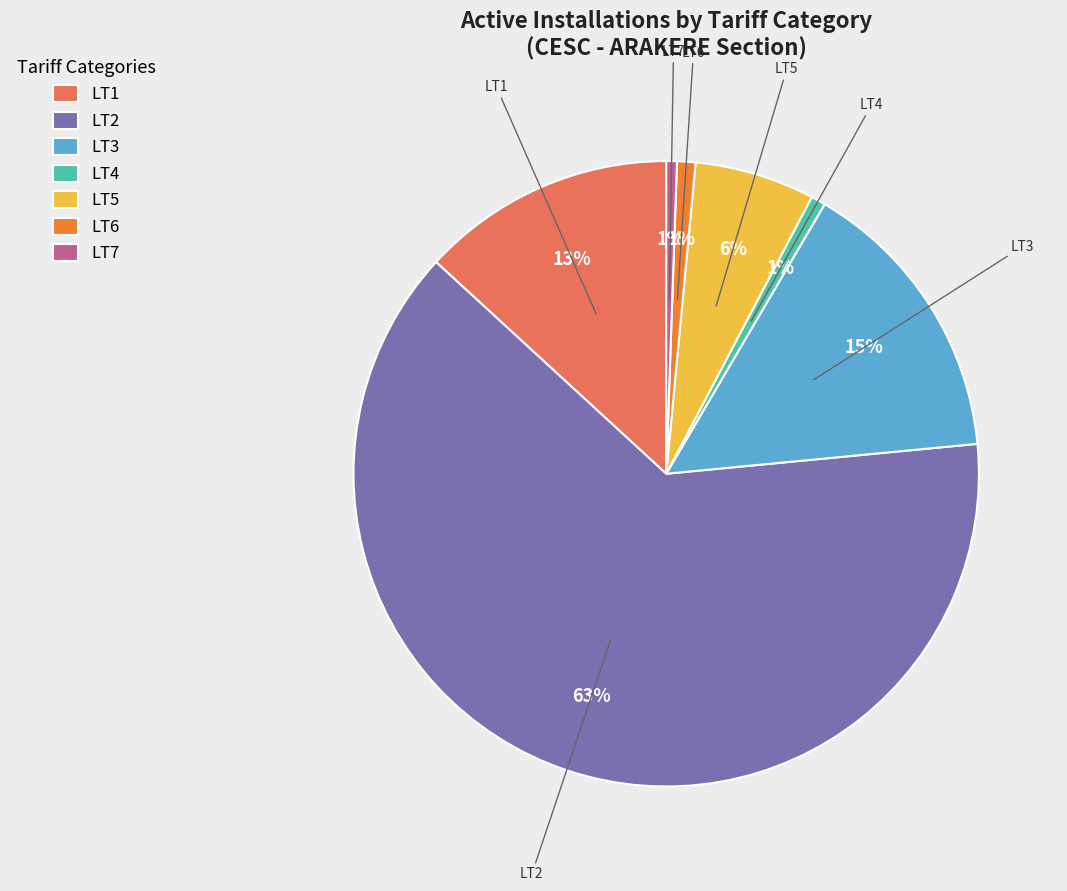

Which category has the biggest portion of the pie?

LT2